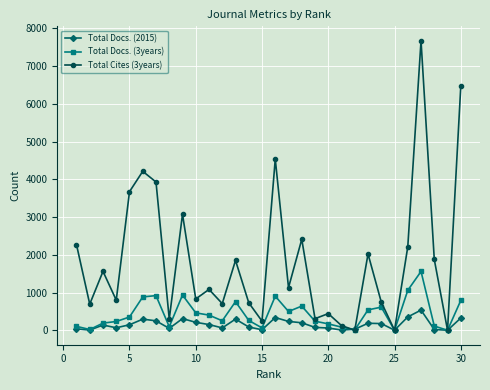

What is the difference between the maximum and minimum values in the Total Docs. (2015) series?

533